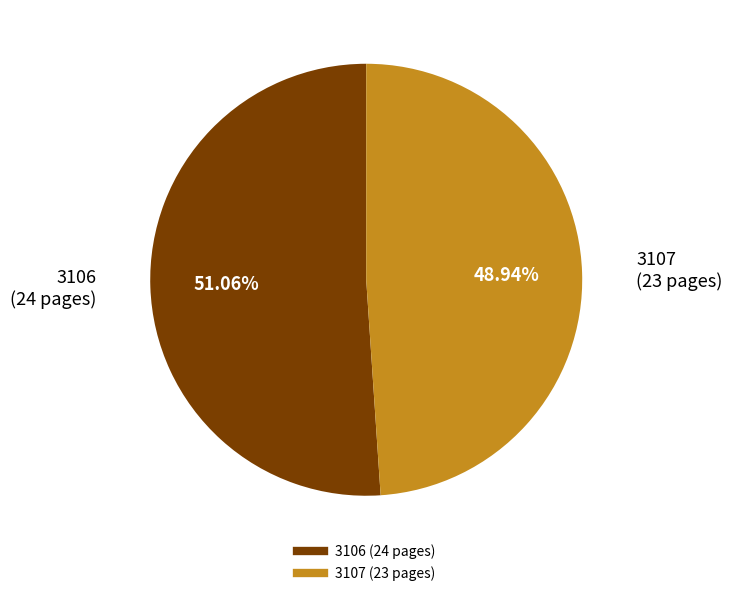

What is the ratio of the value at 3107 to the value at 3106?

1.0